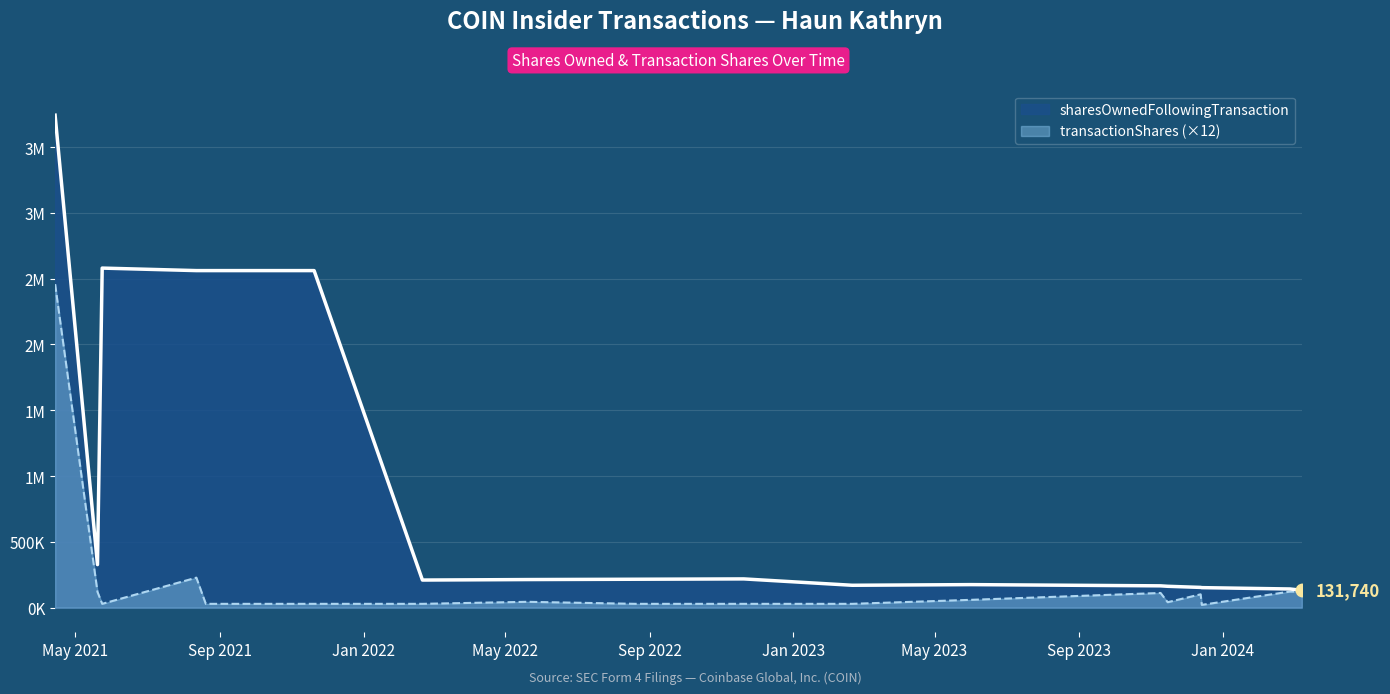

True or false: transactionShares and sharesOwnedFollowingTransaction cross at least once.

False